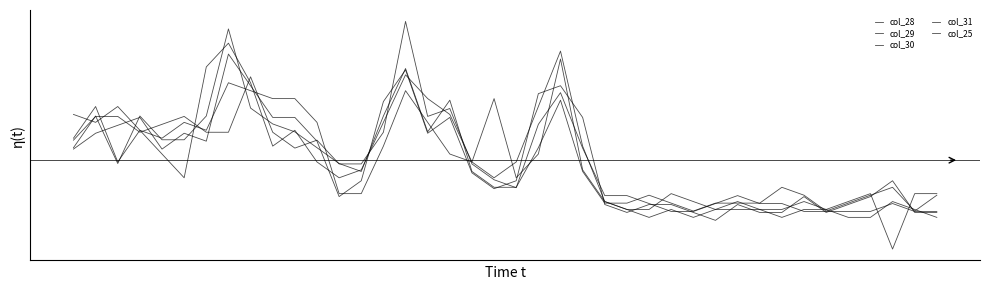

At how many categories does at least one series exceed 0?

20